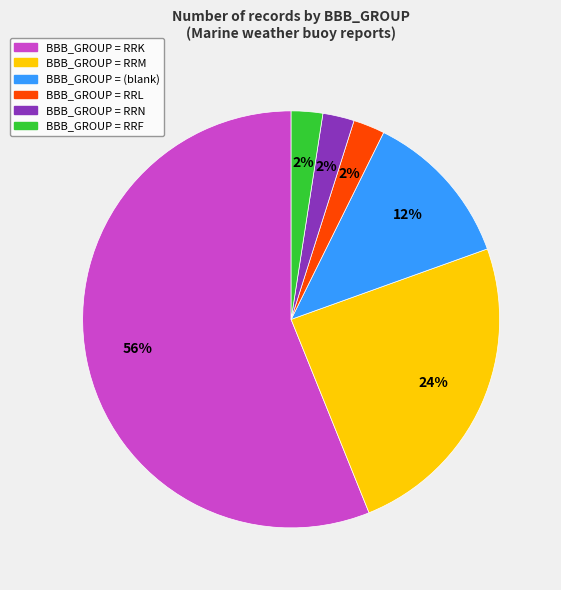

Is there a majority slice in this chart?

Yes